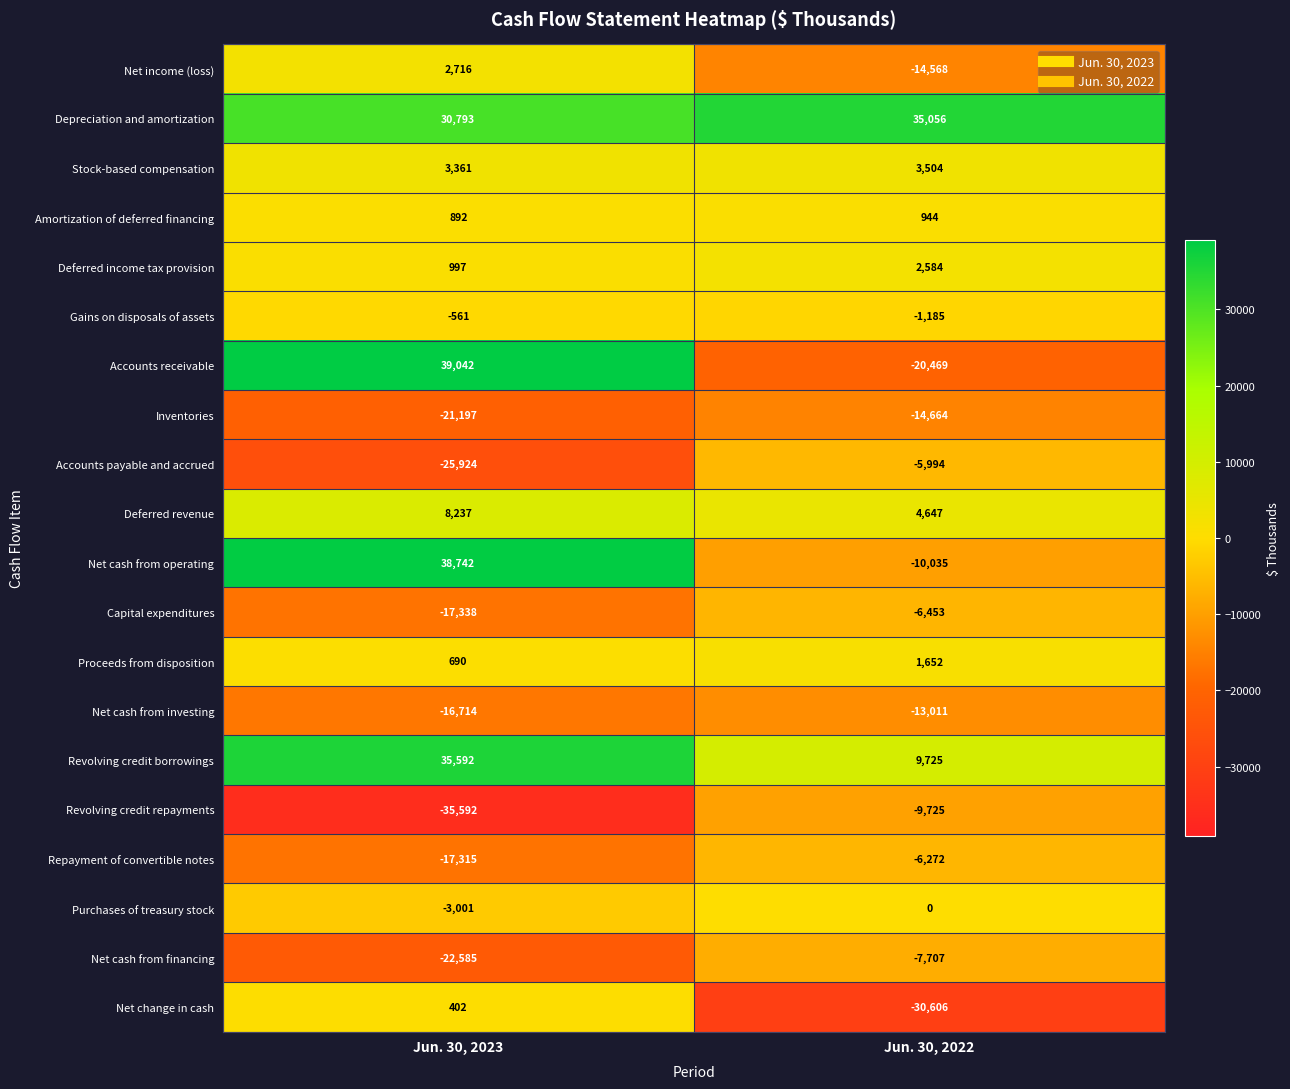

What is the difference between the highest and lowest values at Jun. 30, 2023?

74634